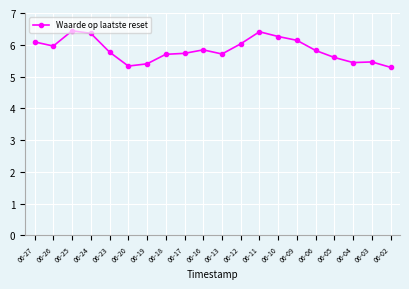

What is the value of the 8th point from the left?

5.7